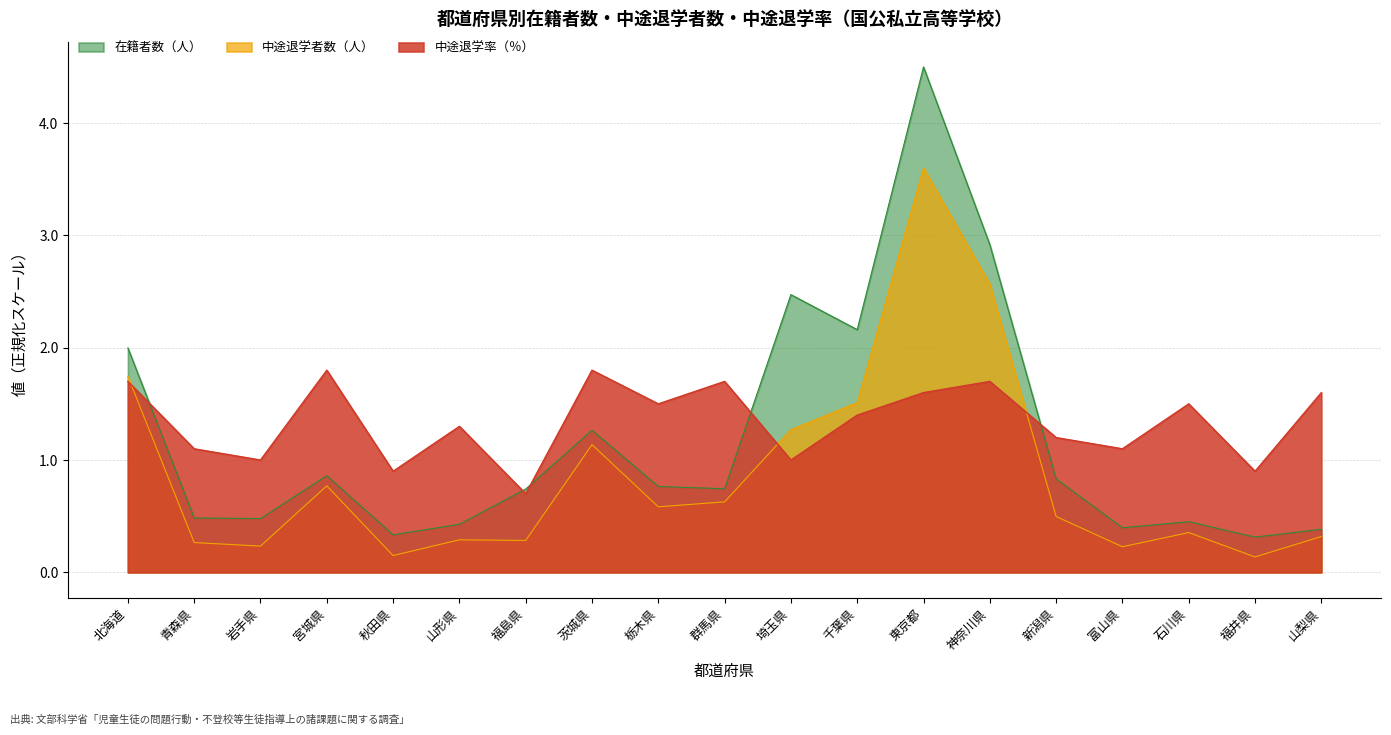

True or false: 中途退学者数（人） and 中途退学率（％） intersect in this chart.

True